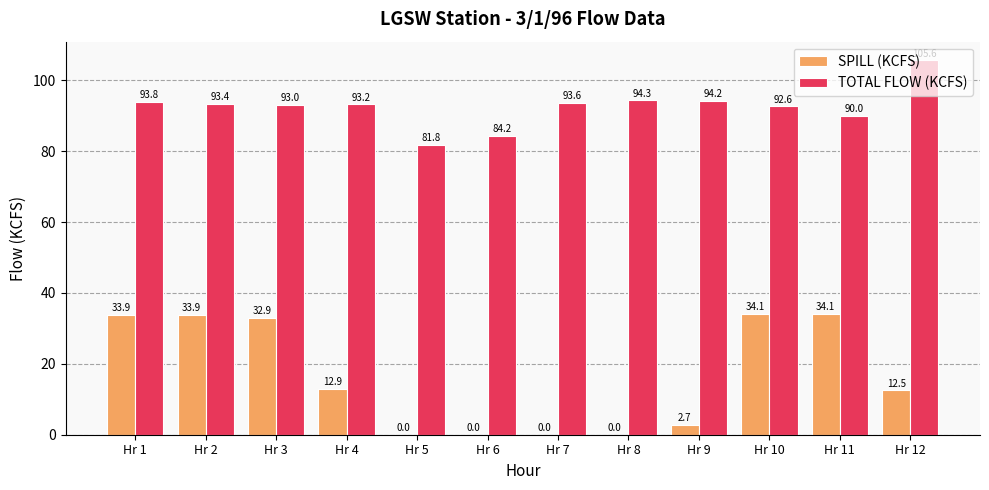

What is the maximum value shown in the chart?

105.6